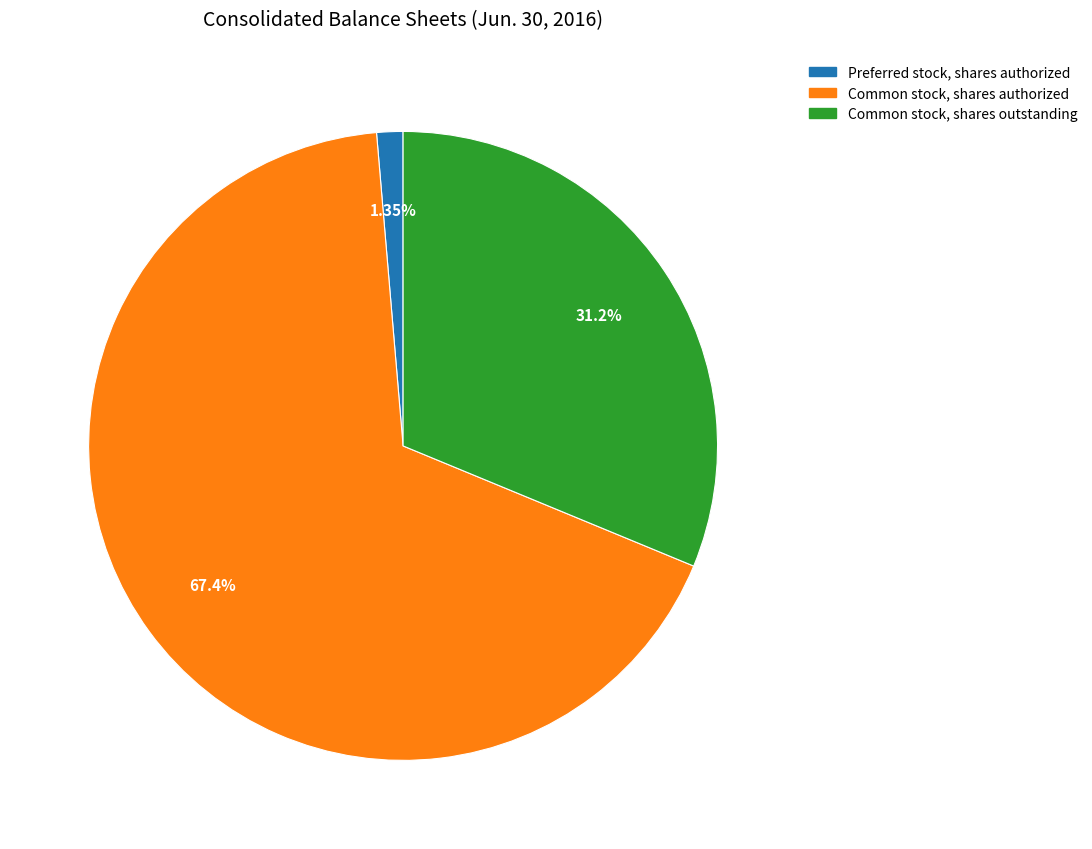

Between Common stock, shares outstanding and Preferred stock, shares authorized, which is larger?

Common stock, shares outstanding